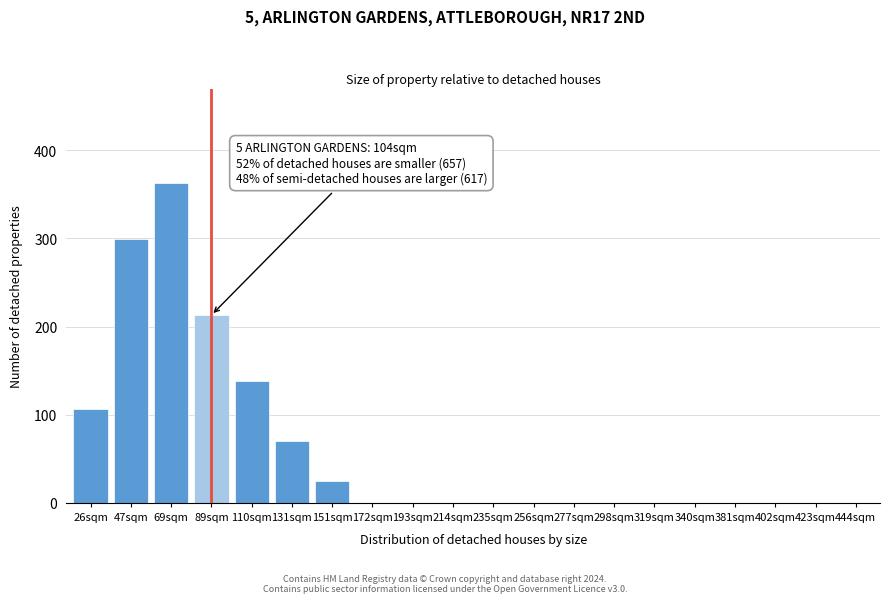

Reading left to right, transcribe all the data shown in this chart.

26sqm=107	47sqm=299	69sqm=363	89sqm=213	110sqm=138	131sqm=70	151sqm=25	172sqm=0	193sqm=0	214sqm=0	235sqm=0	256sqm=0	277sqm=0	298sqm=0	319sqm=0	340sqm=0	381sqm=0	402sqm=0	423sqm=0	444sqm=0